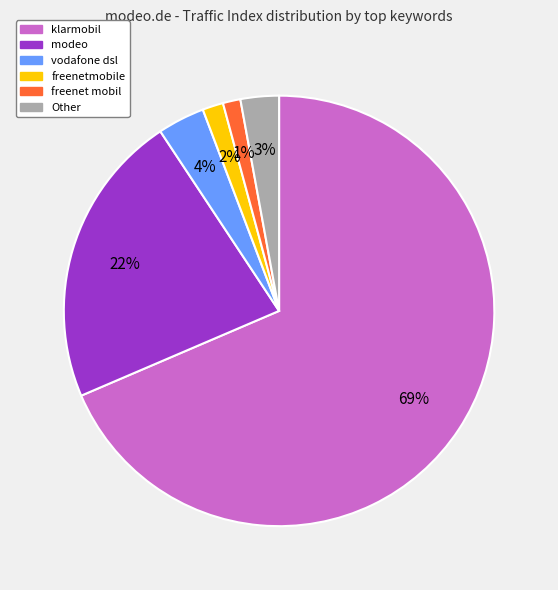

To the nearest percent, what is the difference between the largest and smallest slice percentages?

67%